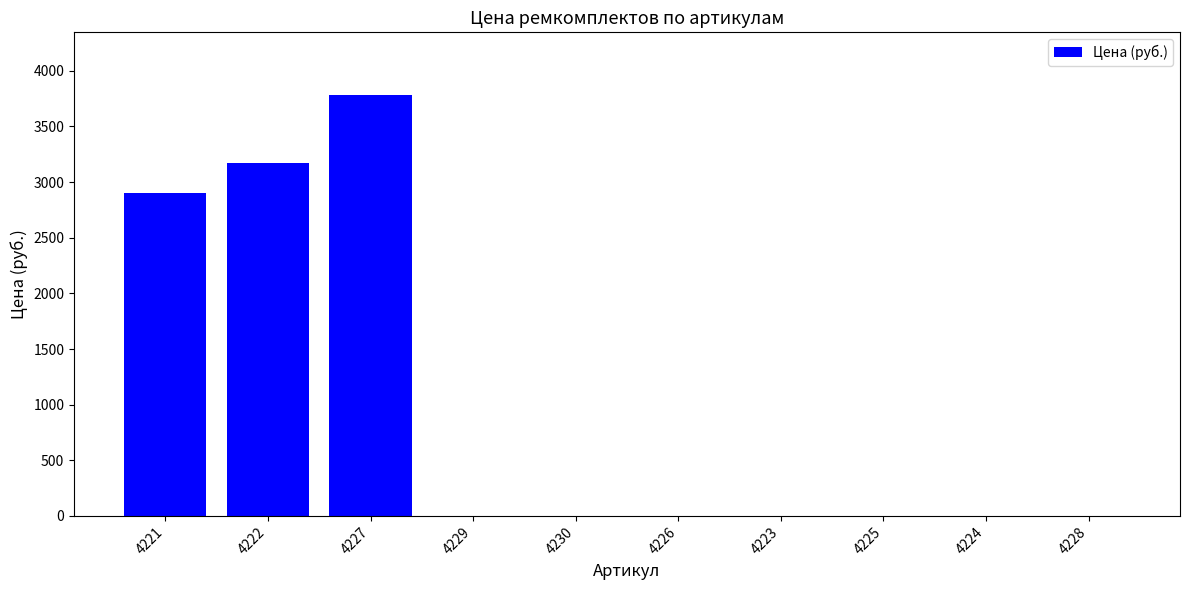

The value at 4222 is 3167.9. True or false?

True